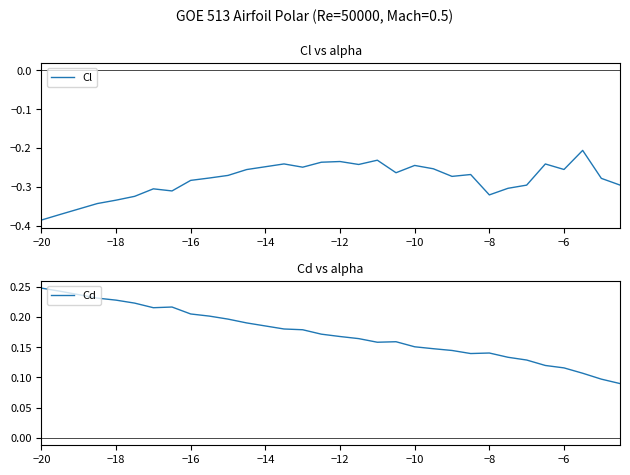

The Cl series shows -0.3 at −12. True or false?

False